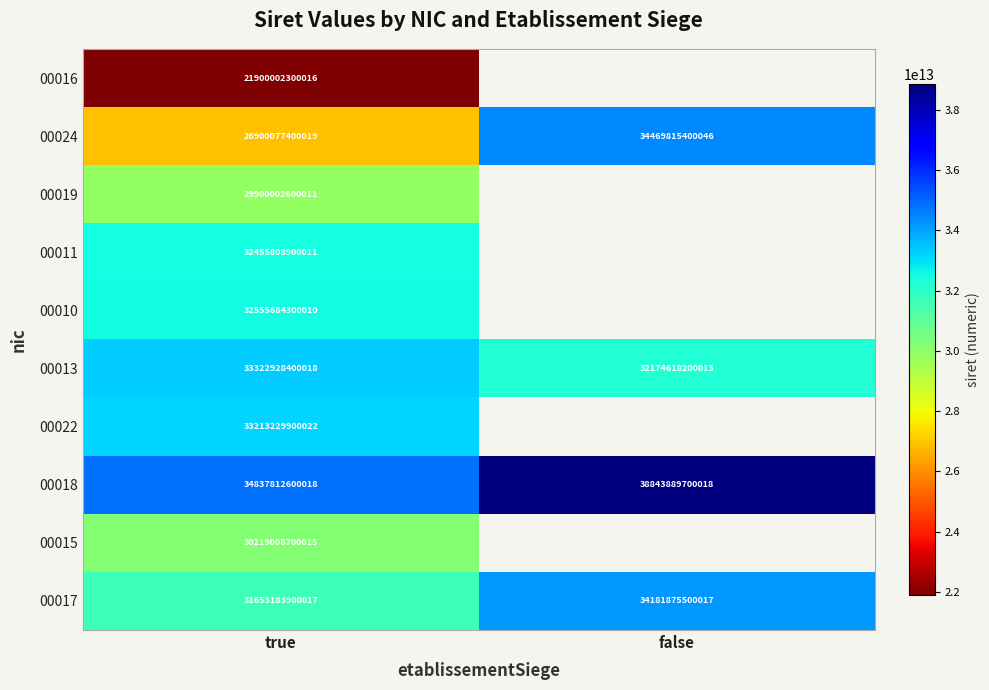

True or false: 00019 has a value of 53048419469365.5 at true.

False